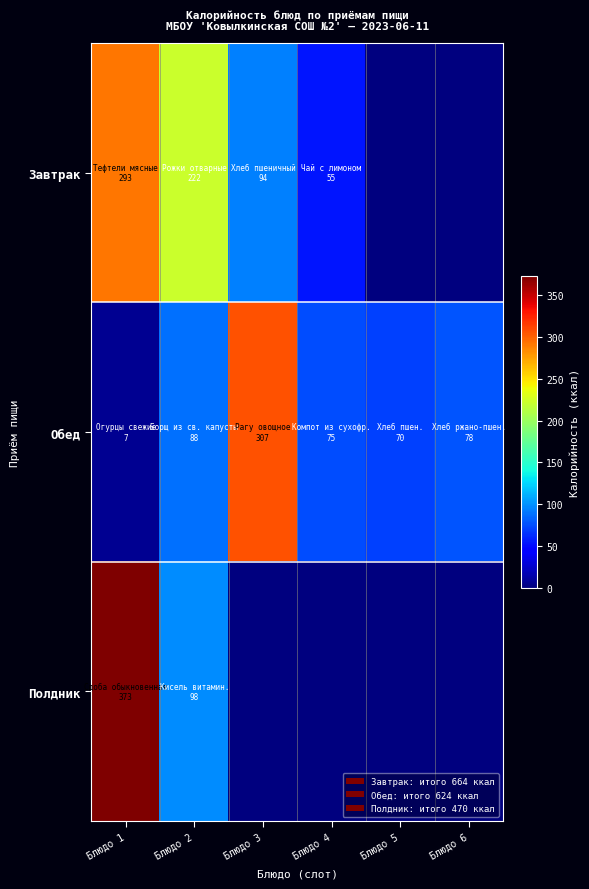

What is the difference between the highest and lowest values at Блюдо 1?

366.0